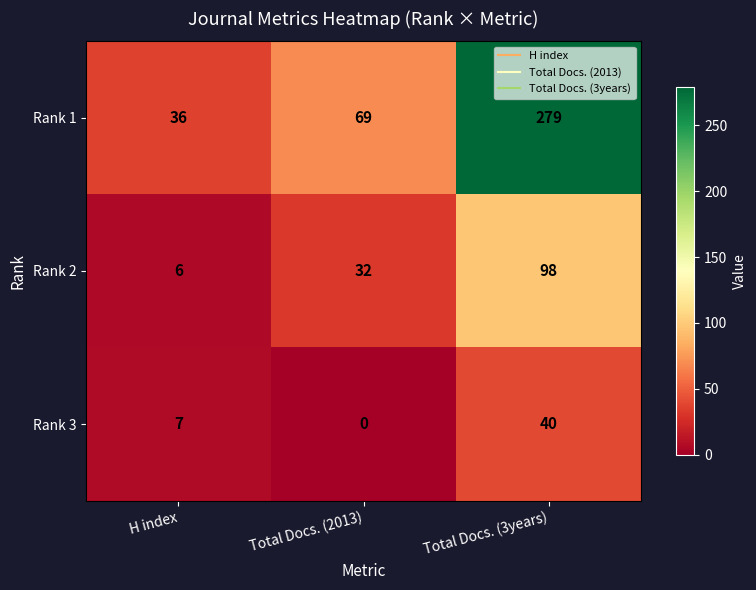

The value of Rank 3 at H index is 7. True or false?

True